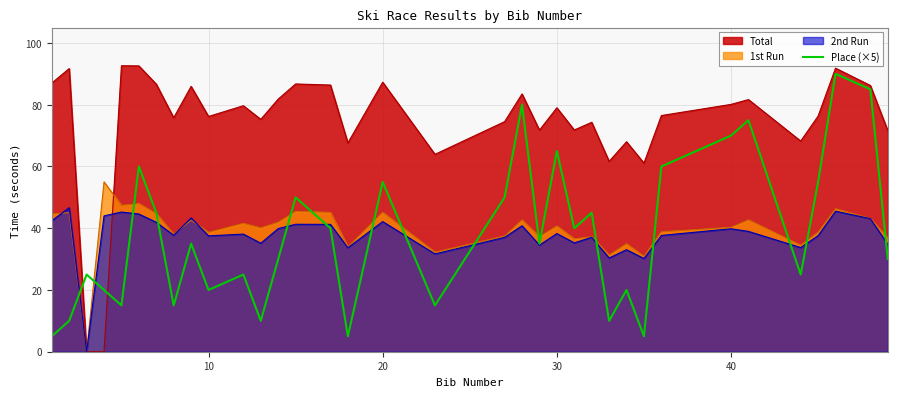

Does the chart display data point markers on the line(s)?

No